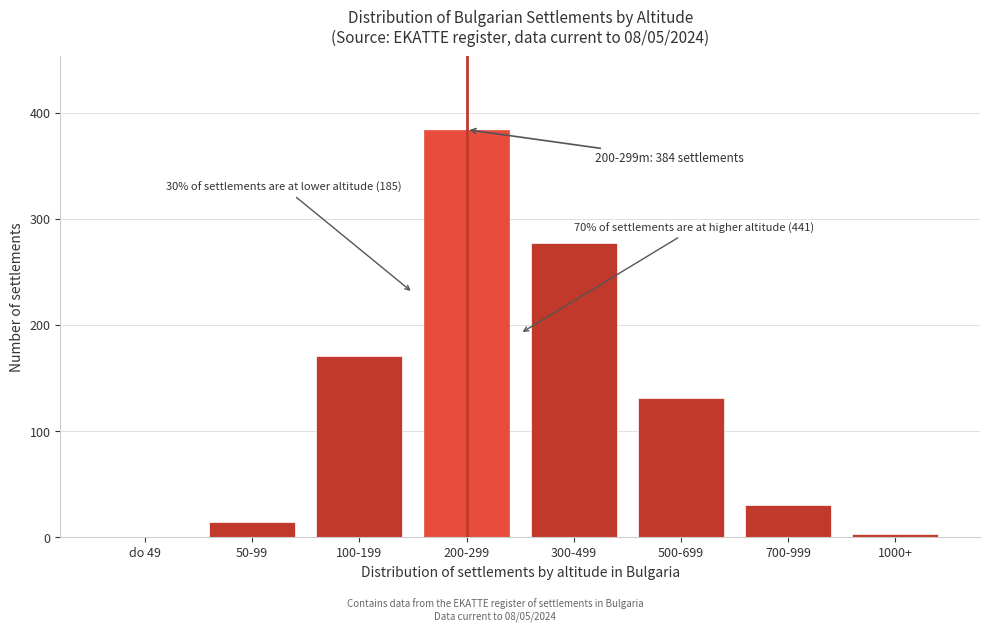

Reading right to left, transcribe all the data shown in this chart.

1000+=3	700-999=30	500-699=131	300-499=277	200-299=384	100-199=171	50-99=14	do 49=0